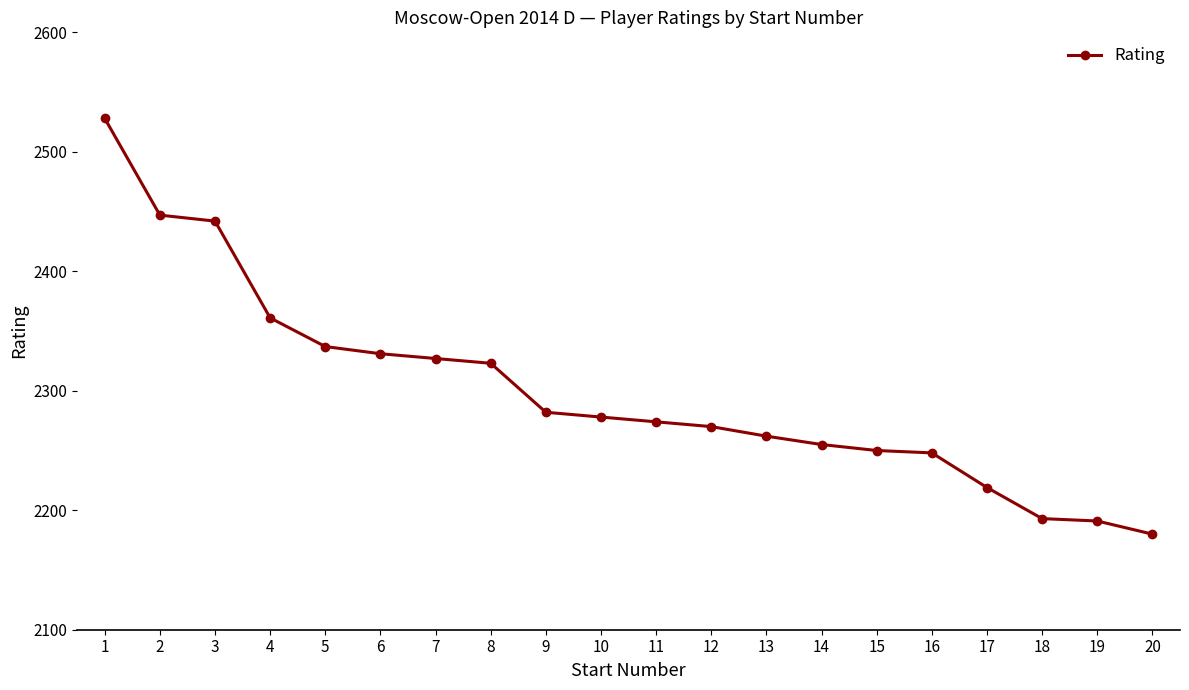

Reading left to right, what are all the values shown in this chart?

2528	2447	2442	2361	2337	2331	2327	2323	2282	2278	2274	2270	2262	2255	2250	2248	2219	2193	2191	2180